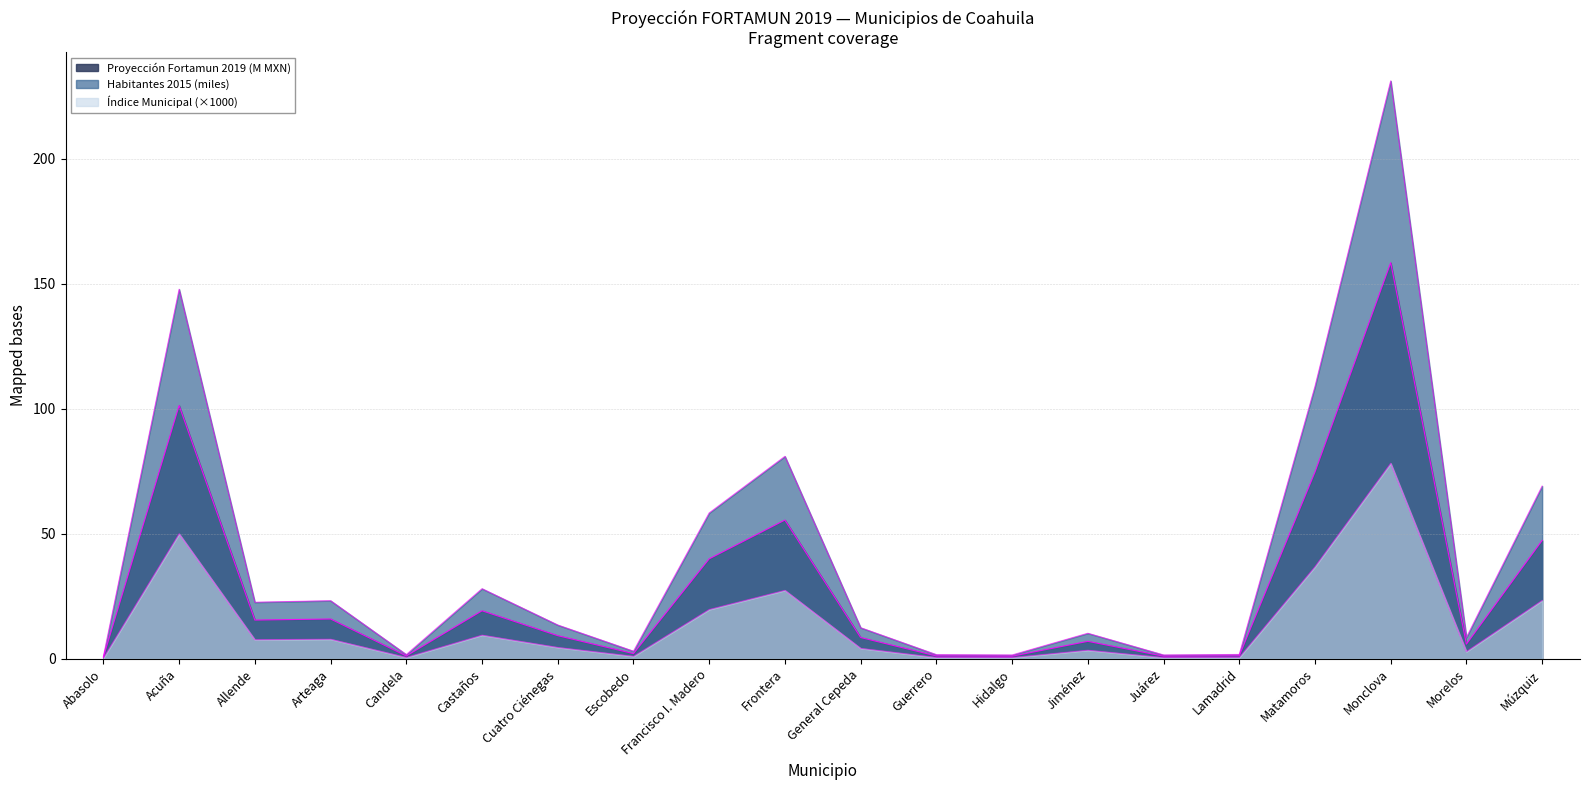

How many lines are shown in the chart?

3